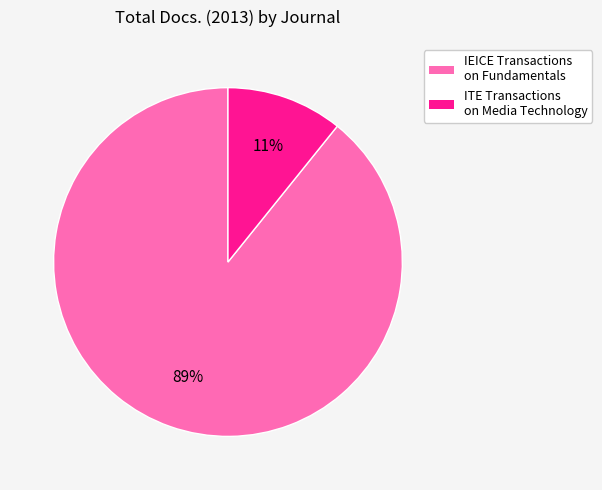

Combined, do IEICE Transactions on Fundamentals and ITE Transactions on Media Technology account for over 50%?

Yes